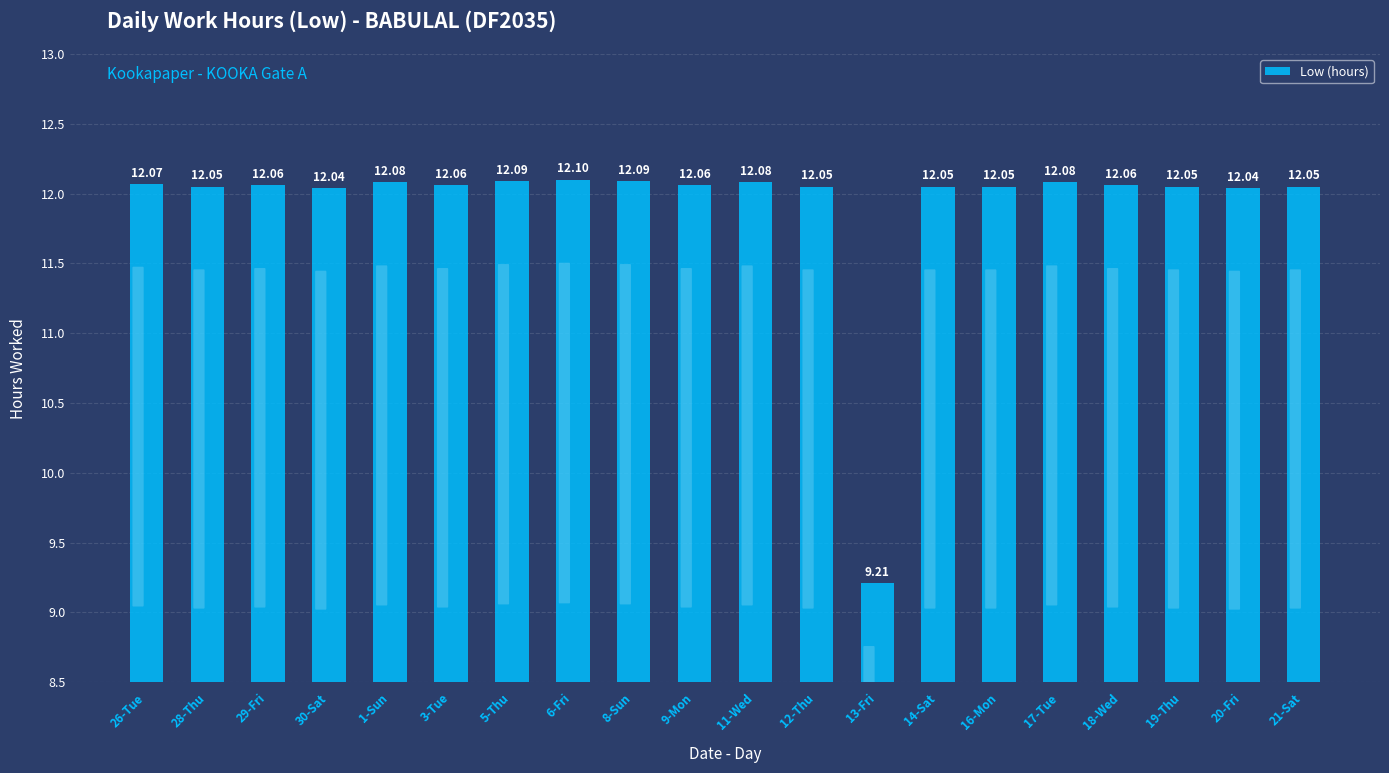

What is the greatest value displayed?

12.1